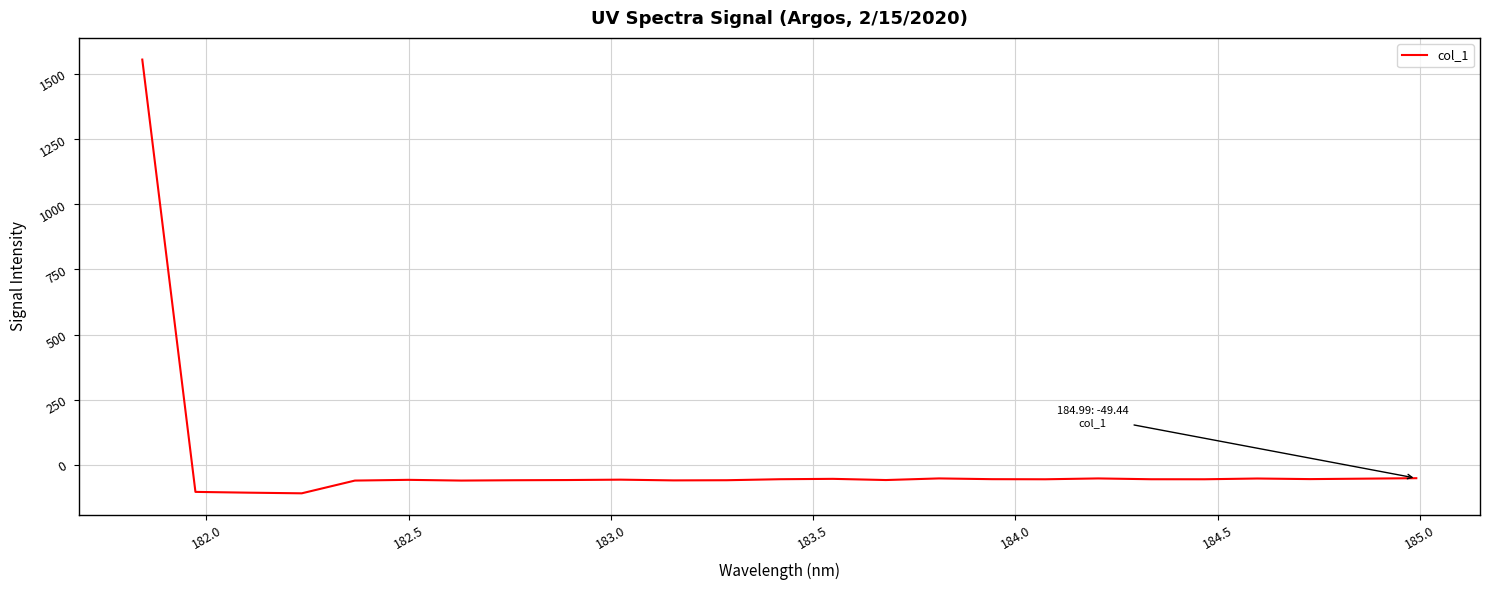

What is the sum of all values?

102.1